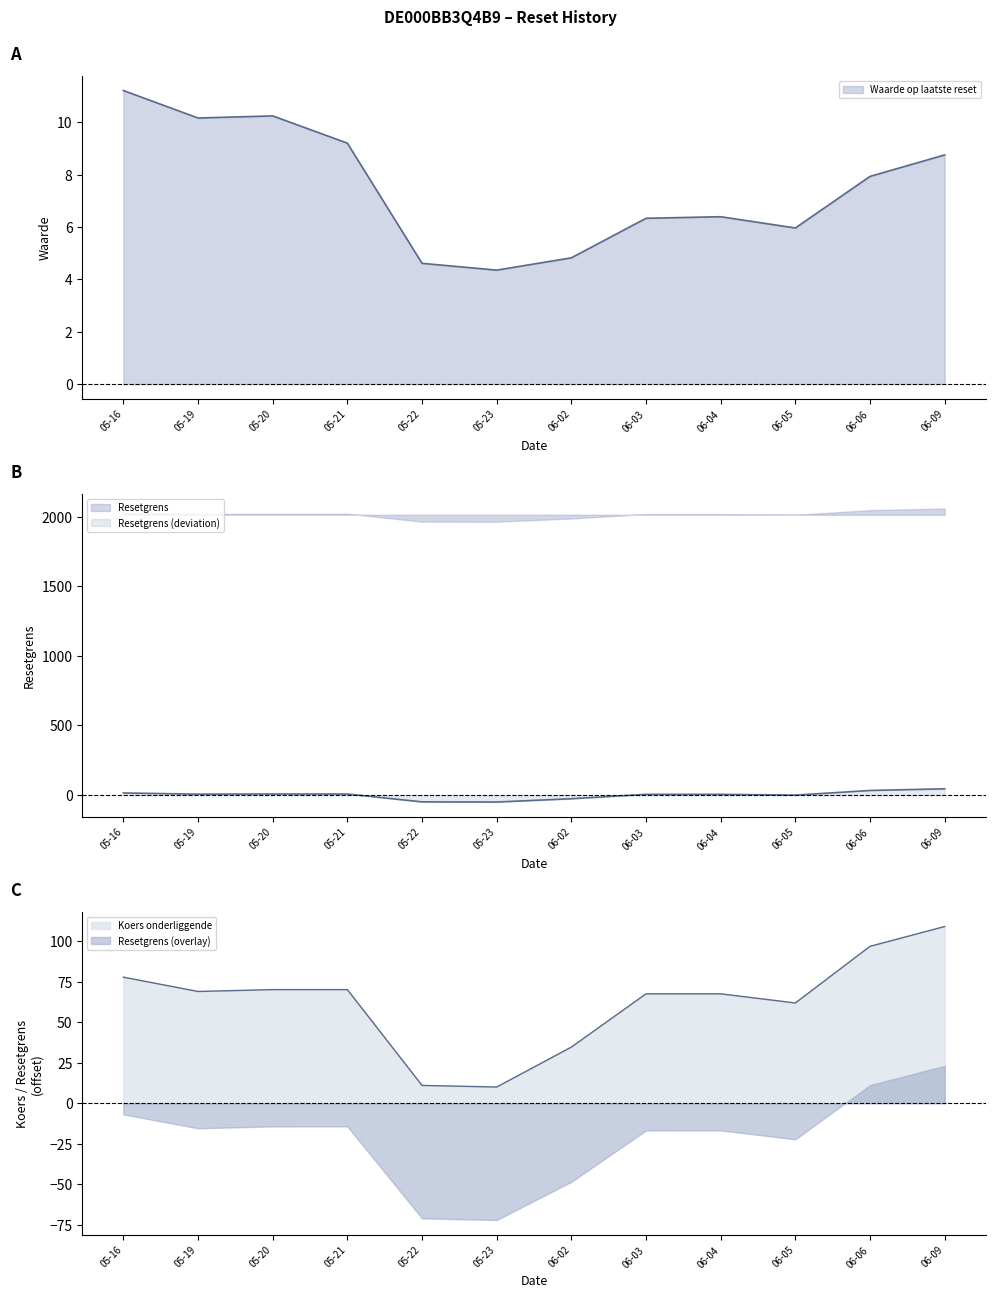

What is the sum of all Waarde op laatste reset values?

90.0